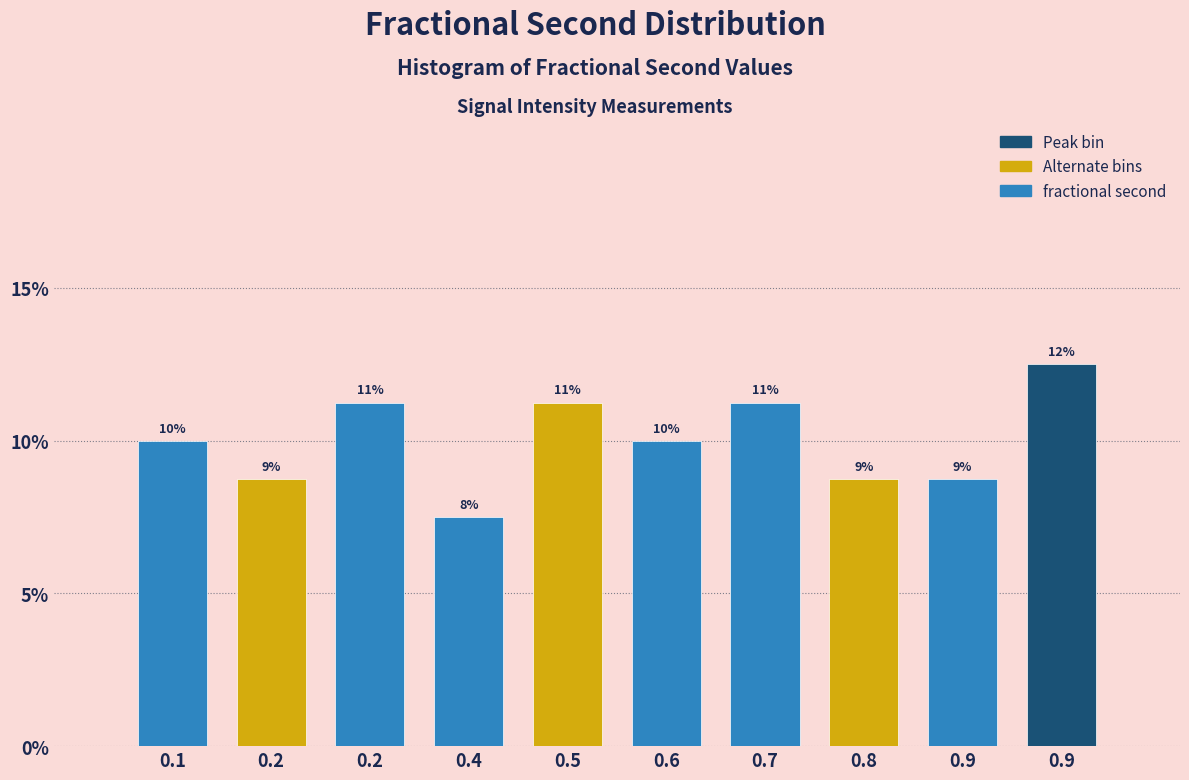

How many bars are there in total?

10